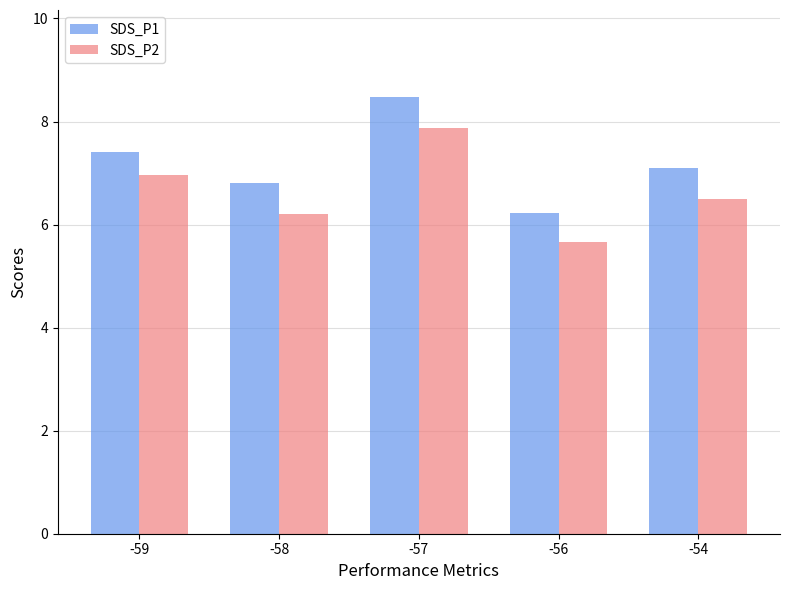

What is the sum of the SDS_P2 values at -58 and -54?

12.7